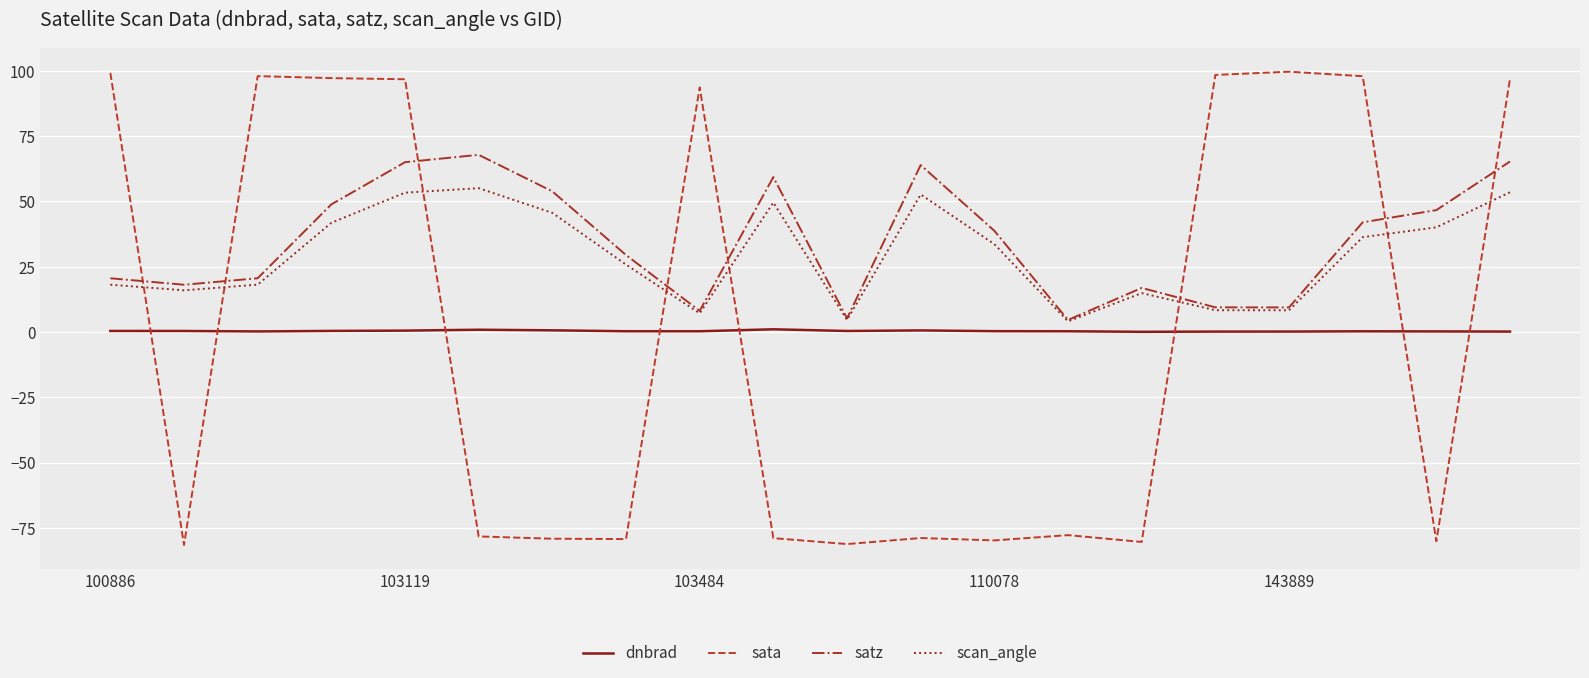

In satz, how many points are lower than both neighbors (excluding endpoints)?

5